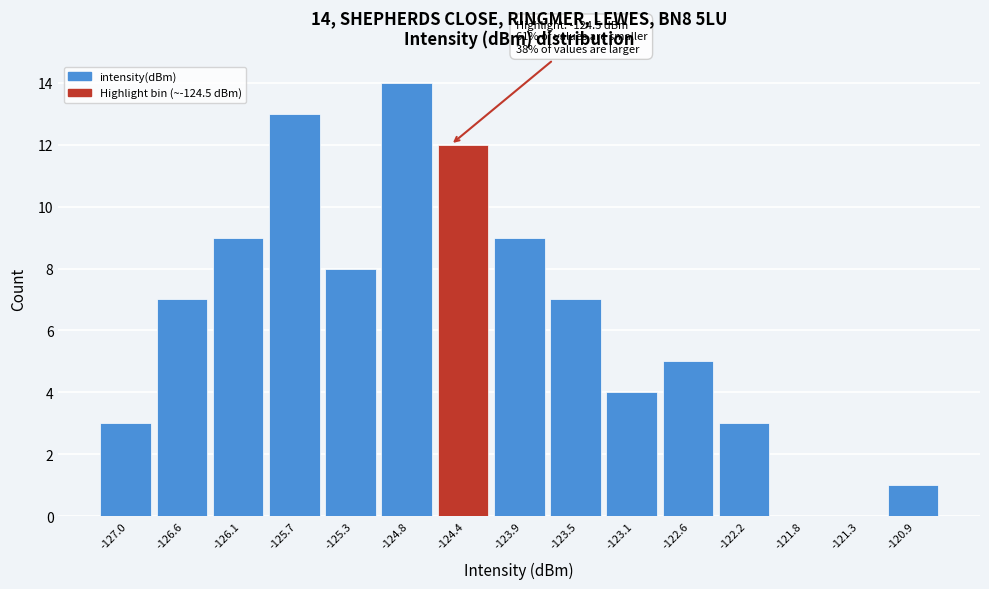

Which range on the x-axis has the tallest bar?

-125.05 to -124.60